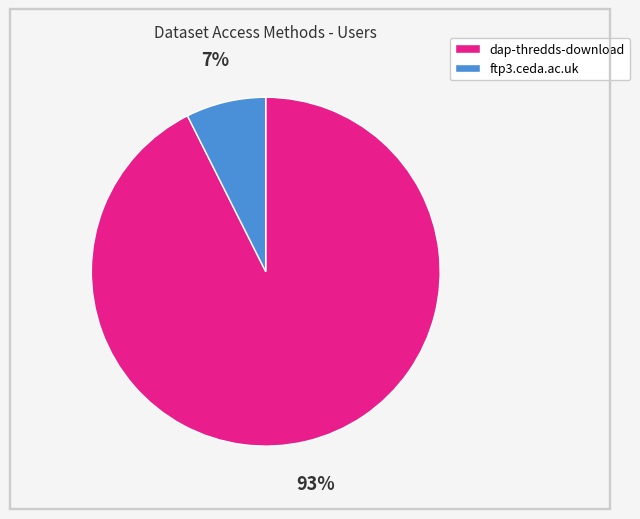

True or false: ftp3.ceda.ac.uk accounts for 21% of the total.

False